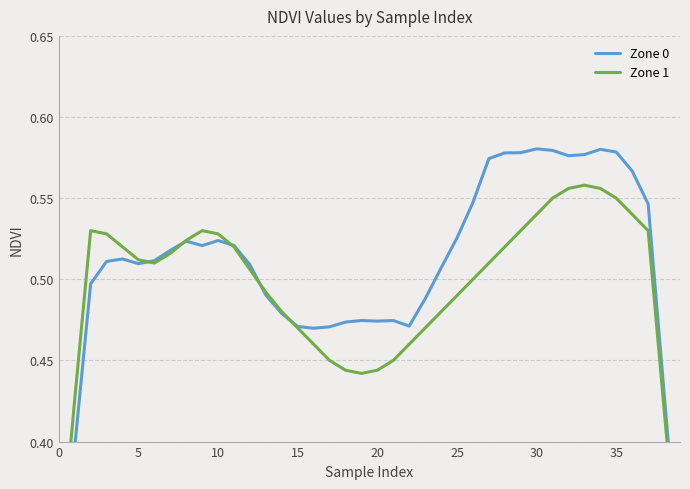

What is the highest value of the Zone 0 series?

0.6